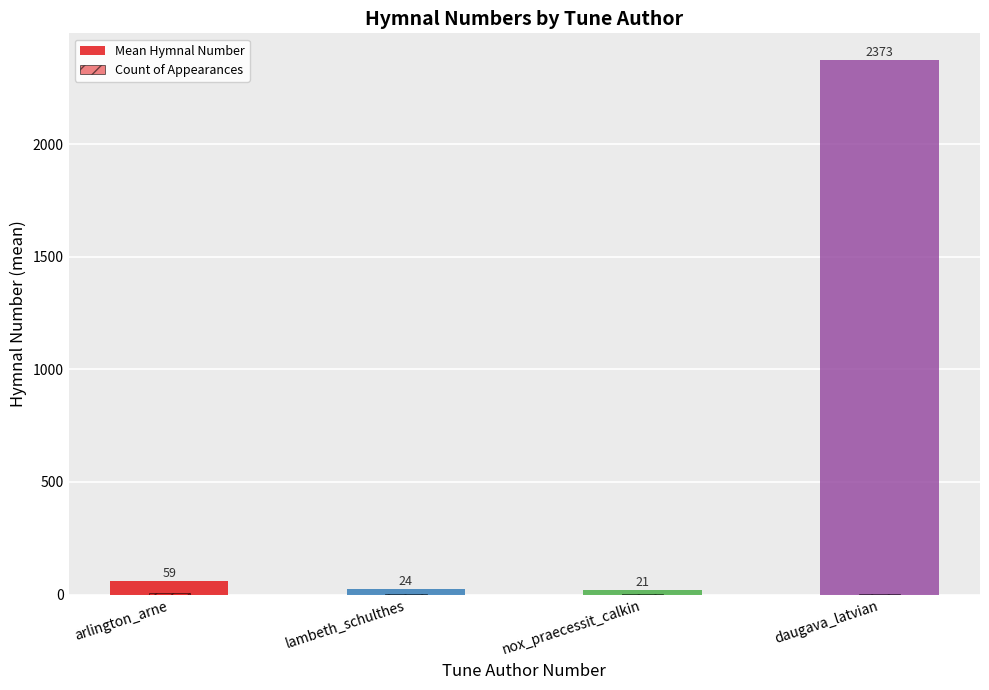

List the labels in order of Mean Hymnal Number value, largest first.

daugava_latvian, arlington_arne, lambeth_schulthes, nox_praecessit_calkin